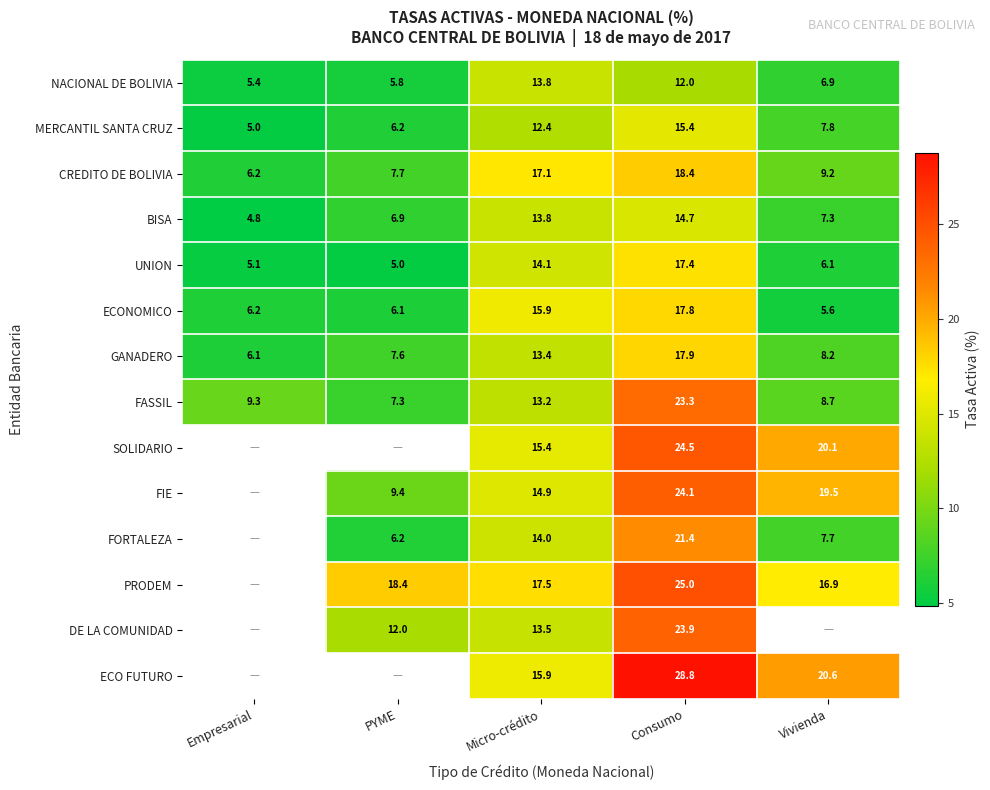

At which label is FASSIL closest to 15?

Micro-crédito